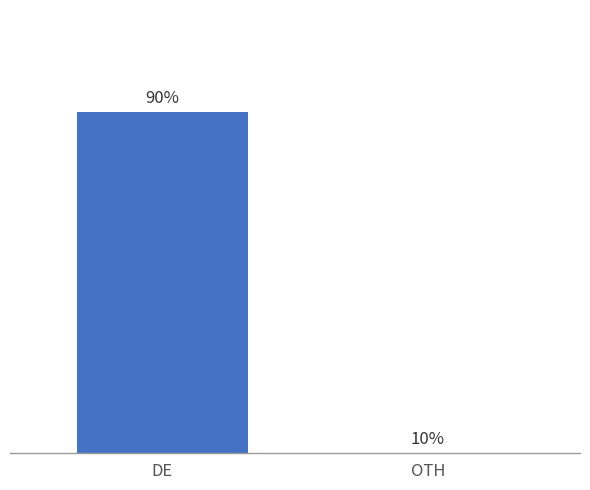

The value at 3 is 0. True or false?

True